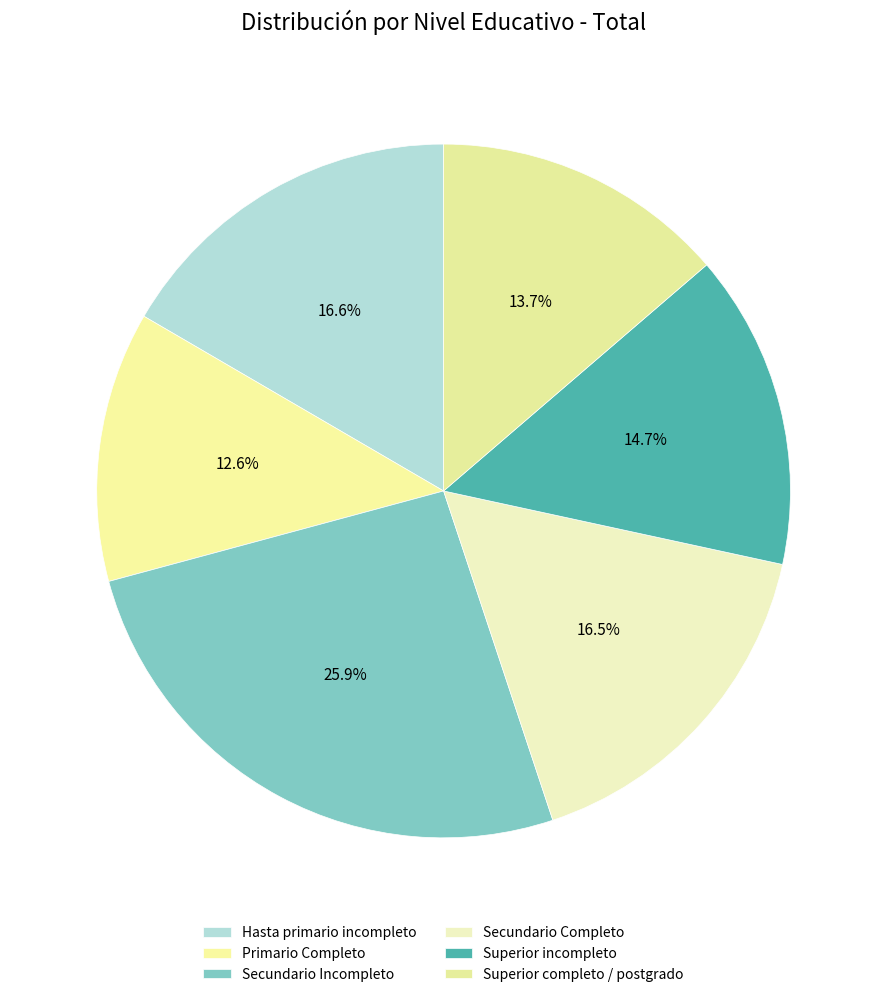

To the nearest percent, what is the difference between the largest and smallest slice percentages?

13%